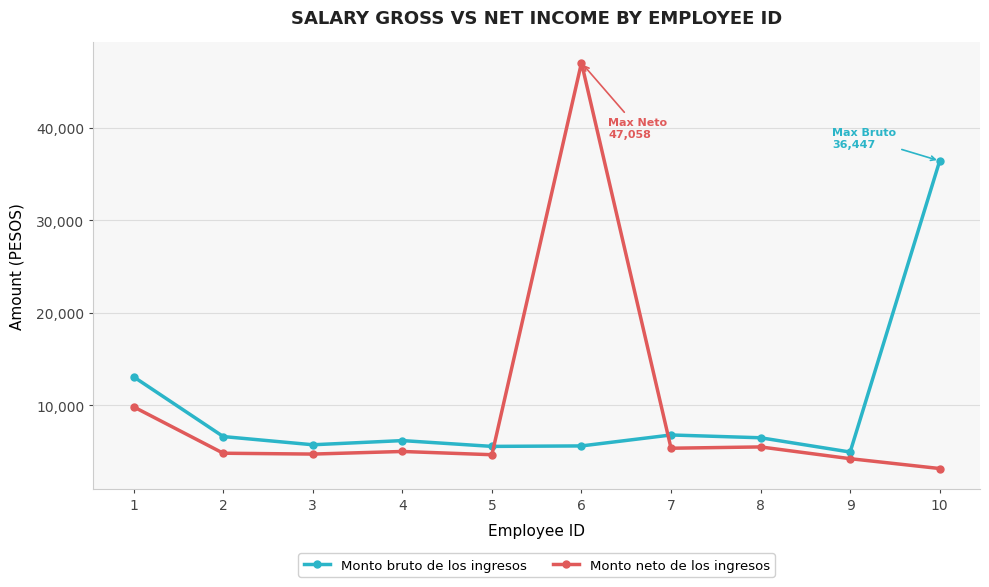

Which series ends up on top after the final intersection of Monto bruto de los ingresos and Monto neto de los ingresos?

Monto bruto de los ingresos